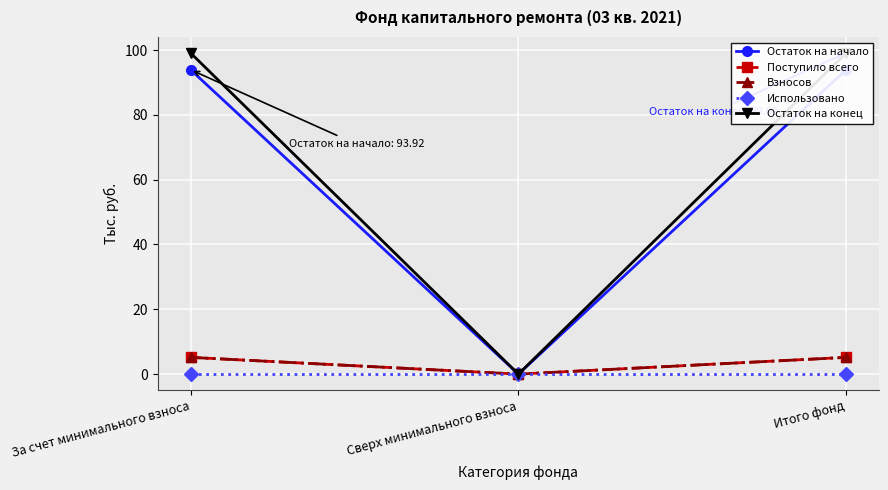

What is the difference between the second highest and minimum values in the Остаток на начало series?

93.9